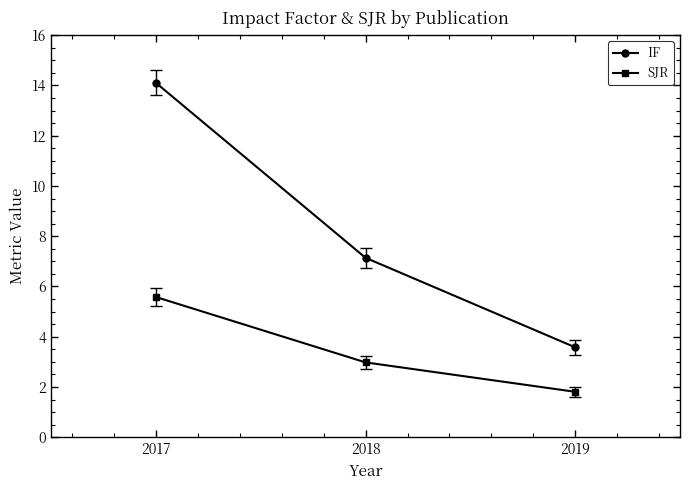

Reading left to right, what are all the values shown in this chart?

IF: 2017=14.1	2018=7.1	2019=3.6
SJR: 2017=5.6	2018=3.0	2019=1.8